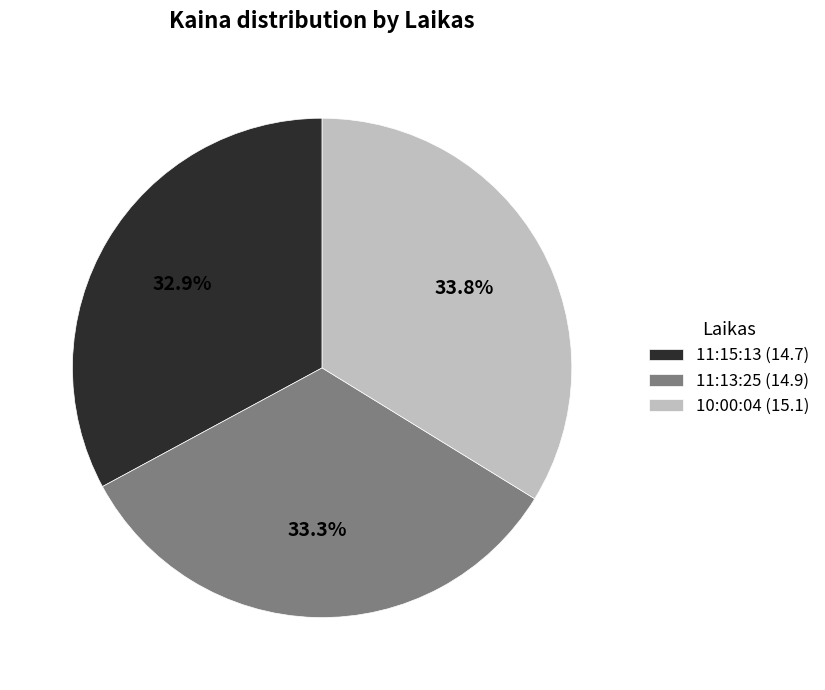

How many segments does this pie chart have?

3